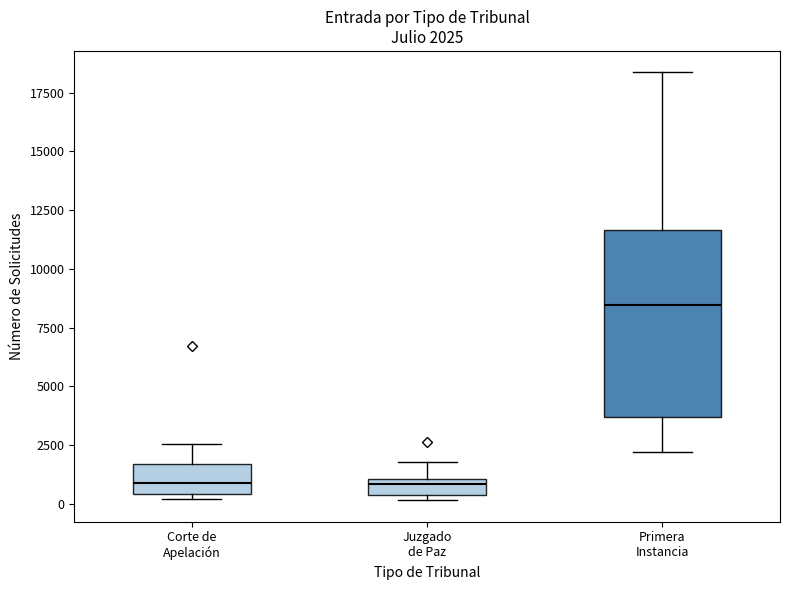

Which box is the tallest, from its lower edge to its upper edge?

Primera Instancia